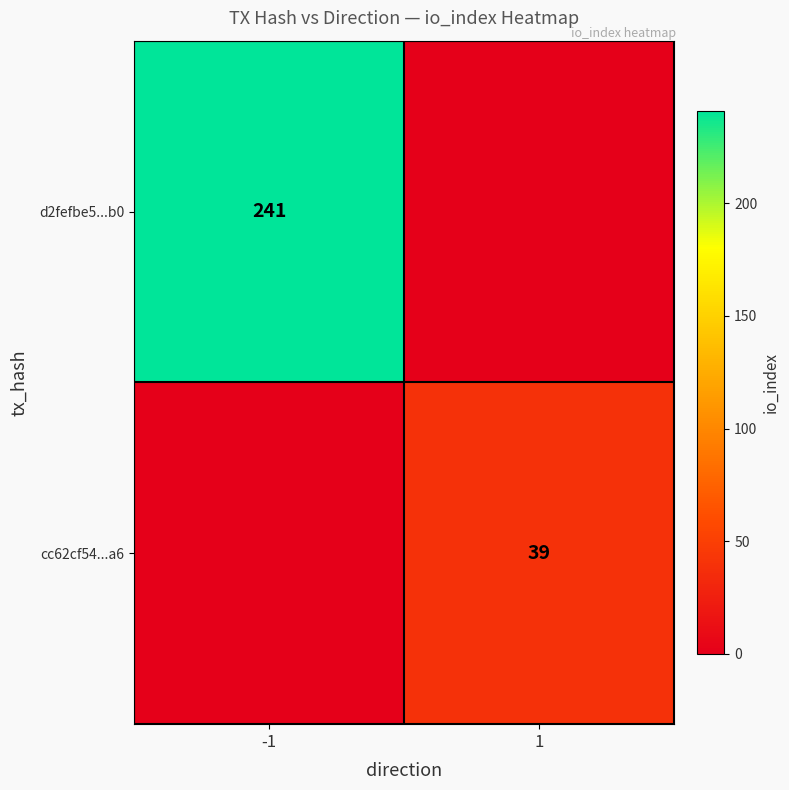

Where is d2fefbe5...b0 nearest to the value 120?

1